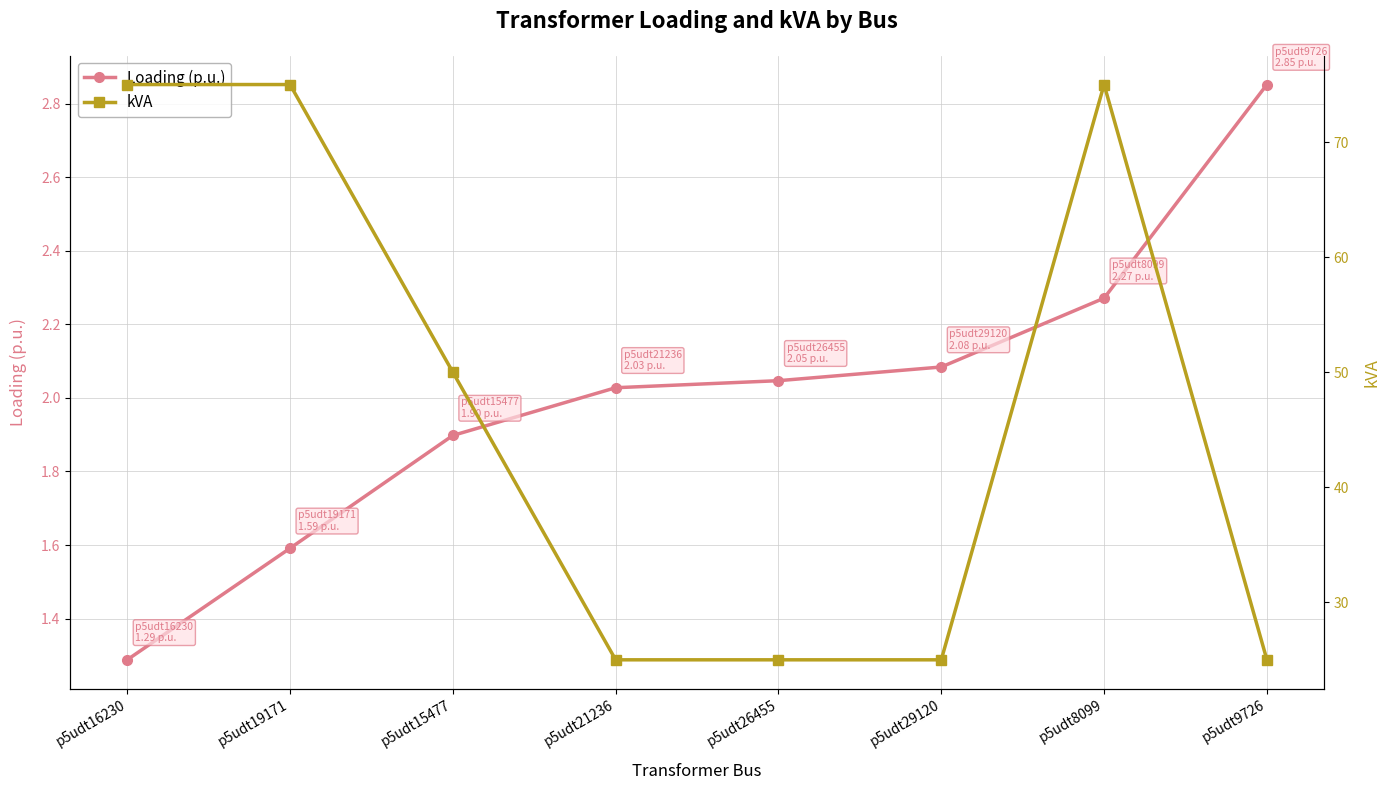

List the series in order of their peak value, highest first.

kVA, Loading (p.u.)